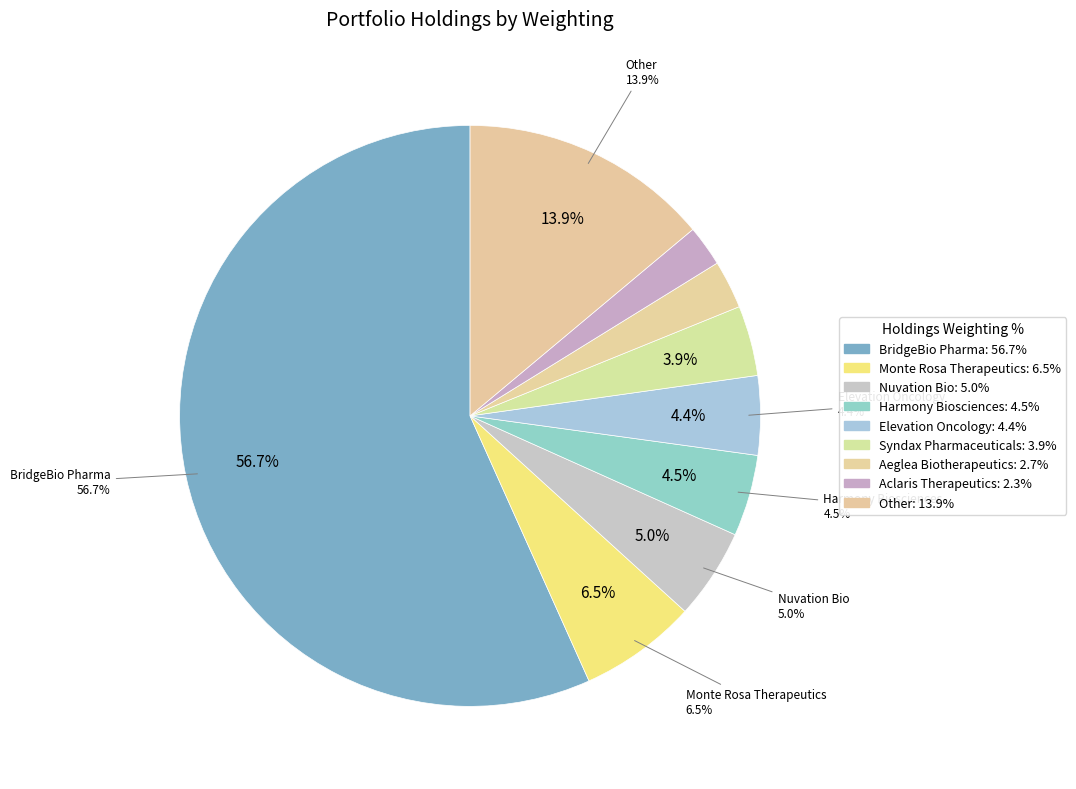

The Aclaris Therapeutics slice represents 15% of the pie. True or false?

False